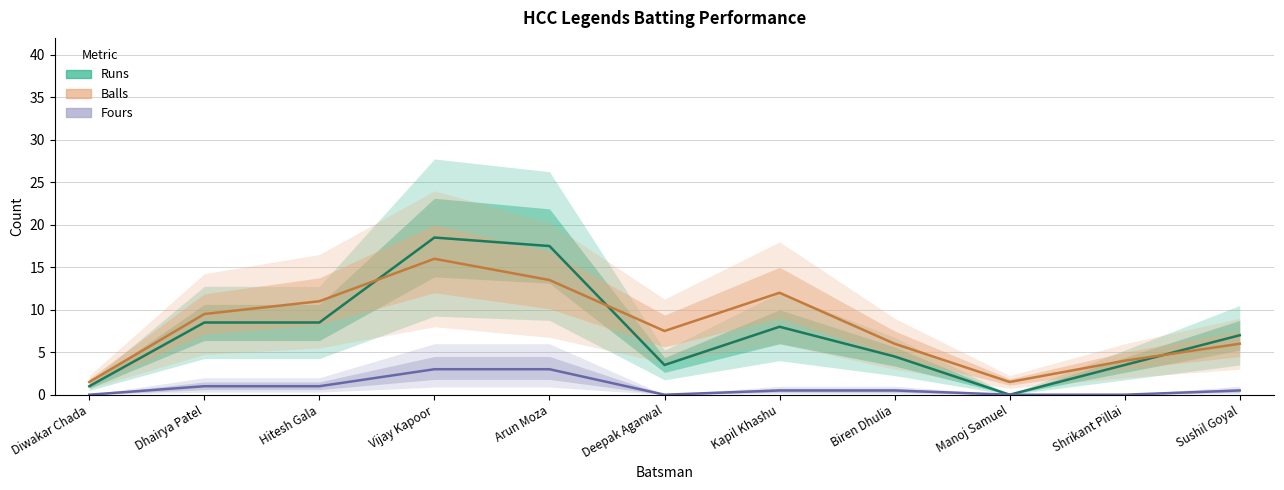

Which series has the widest spread of values?

Runs